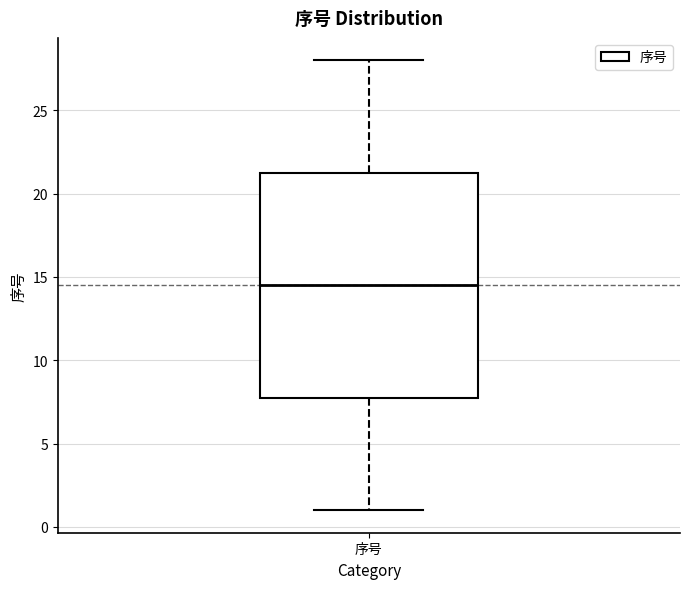

Read this box plot against the y-axis: the position of the median line, the range covered by the box, and the ends of both whiskers. The values are not printed on the chart, so give them approximately, as read against the axis.

median 14.5, box 8.0 to 21.5, whiskers 1.0 to 28.0